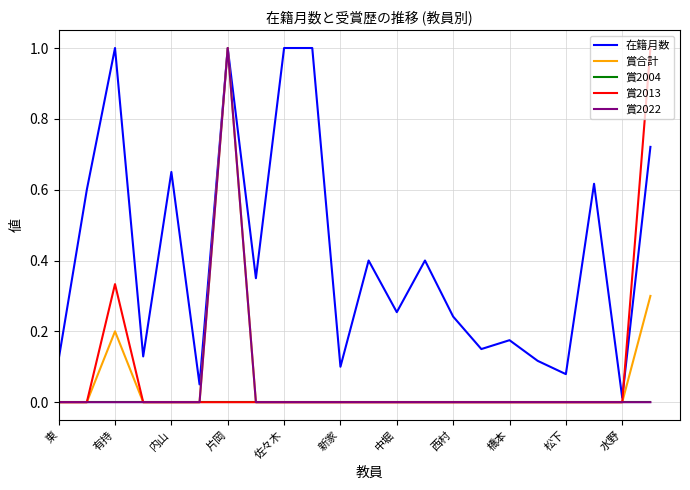

Which series has the largest total across all categories?

在籍月数